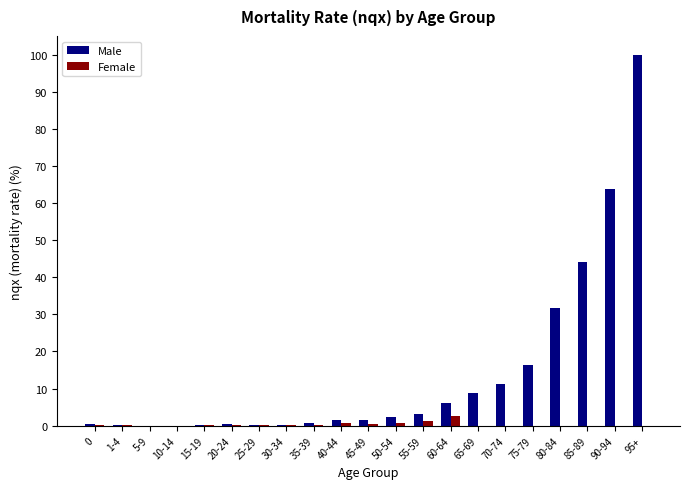

What is the maximum value for Male?

100.0